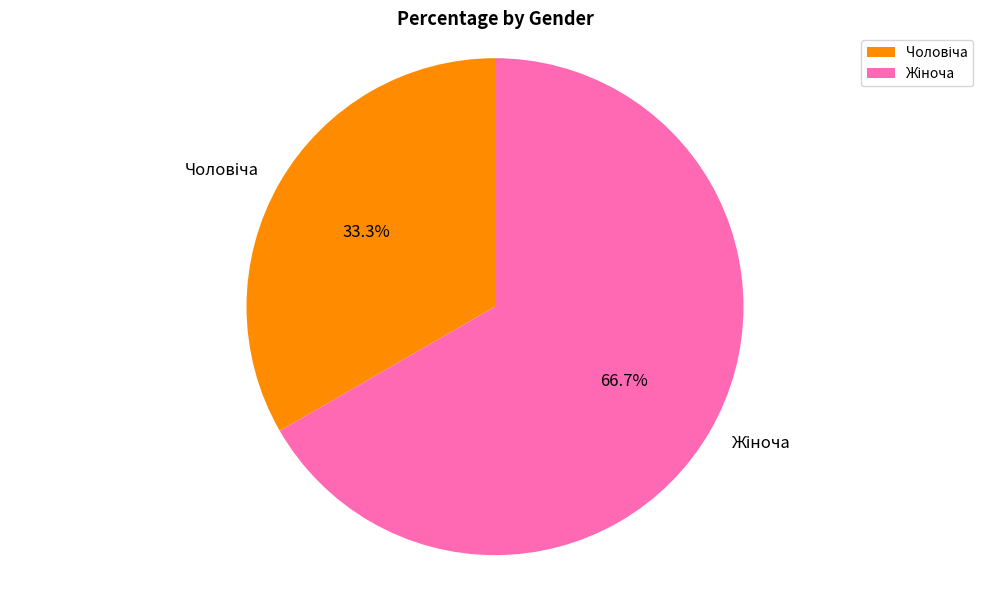

How many slices are in this pie chart?

2